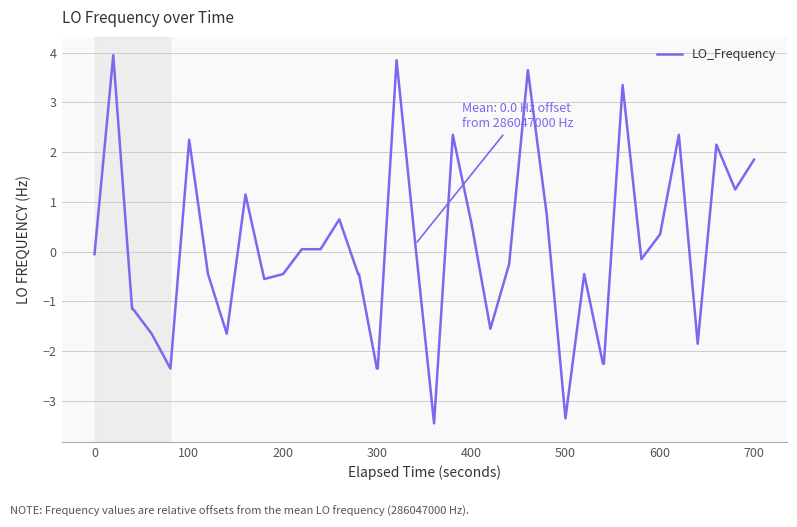

What is the smallest value displayed?

-3.5